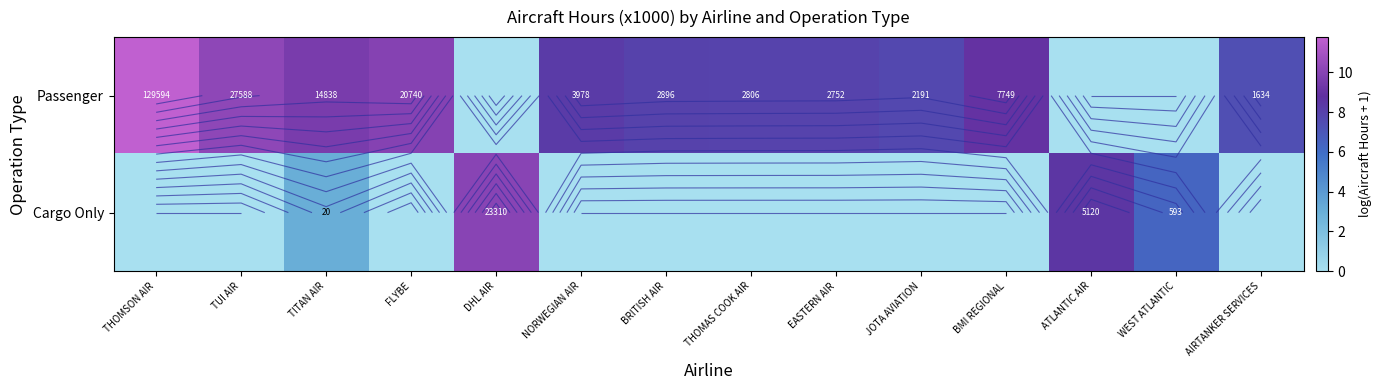

Where does the Passenger series first go above 7?

THOMSON AIR